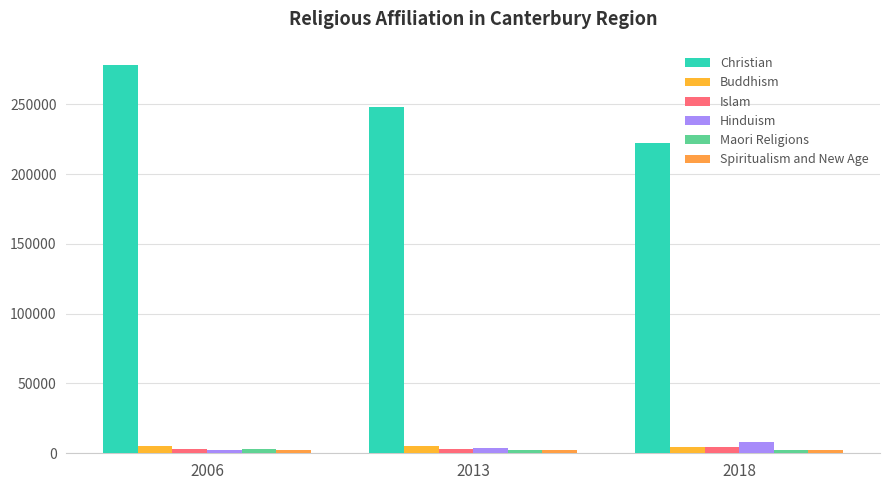

What is the difference between the highest and lowest values at 2013?

245967